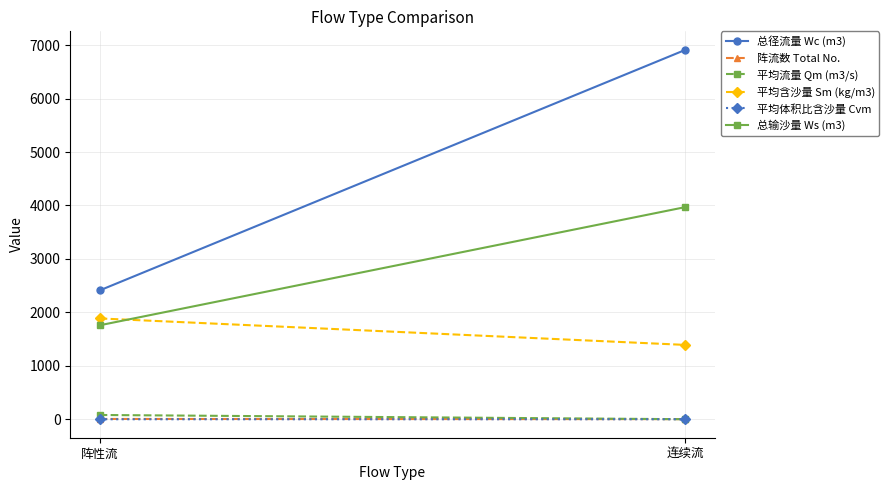

What is the smallest value displayed?

0.6